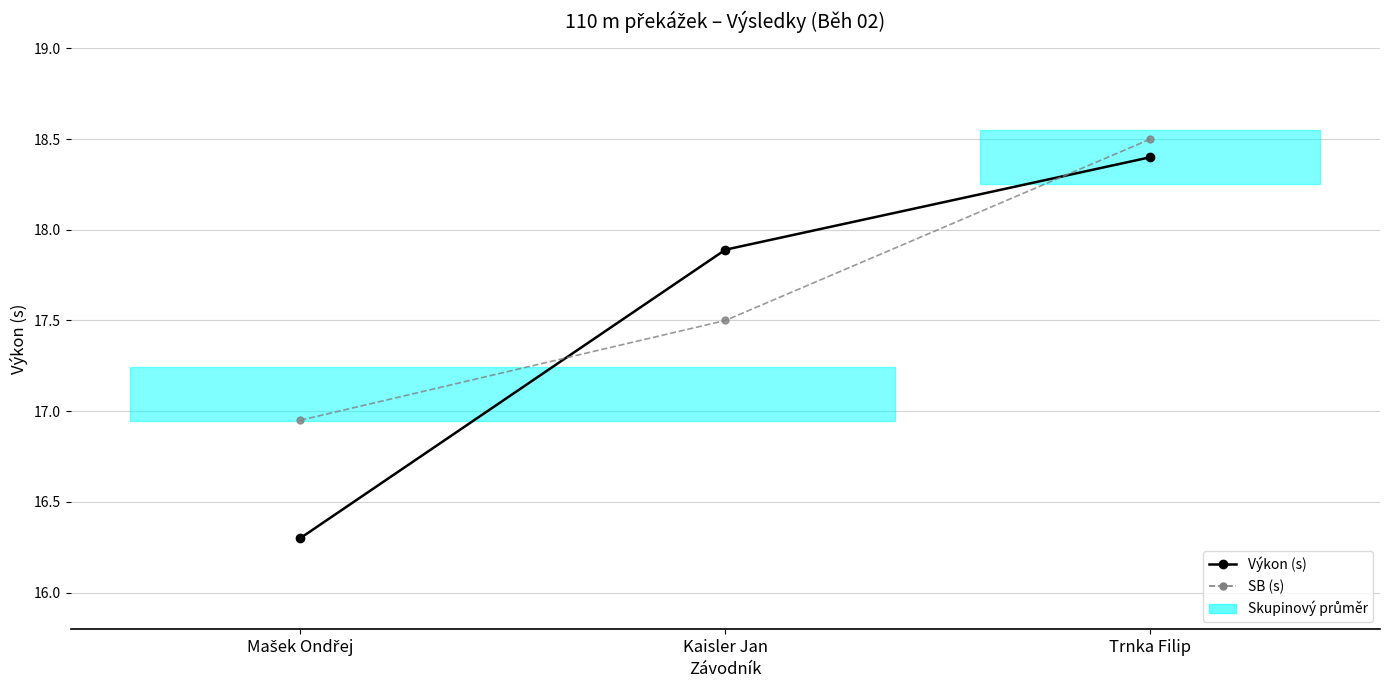

What is the label of the 2nd point from the left?

Kaisler Jan